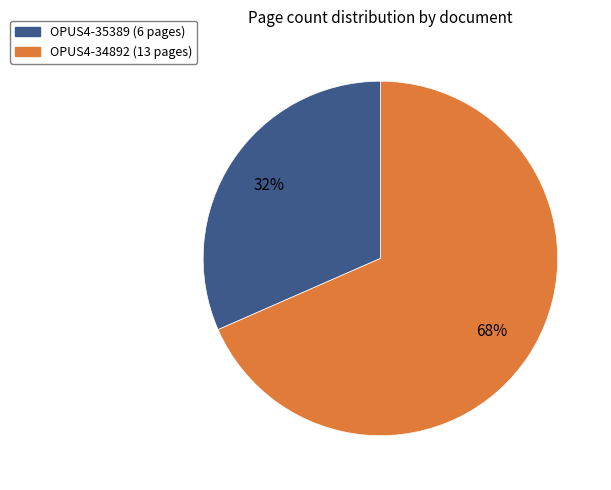

Is there a majority slice in this chart?

Yes